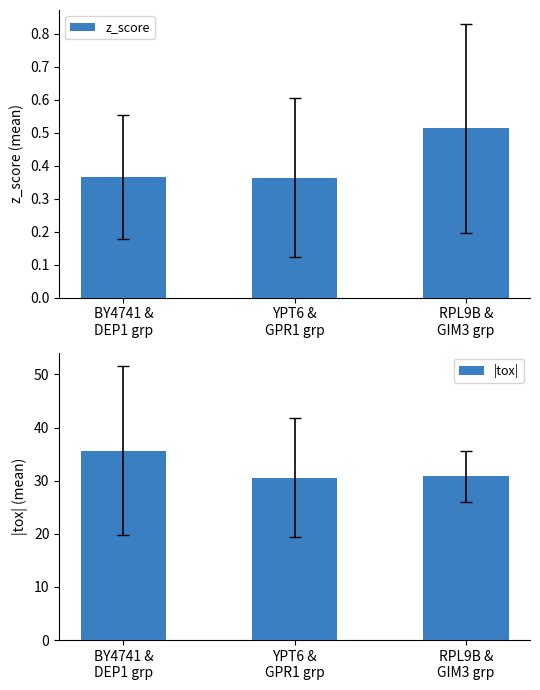

Is the value of z_score at BY4741 &
DEP1 grp greater than the value of |tox| at YPT6 &
GPR1 grp?

No